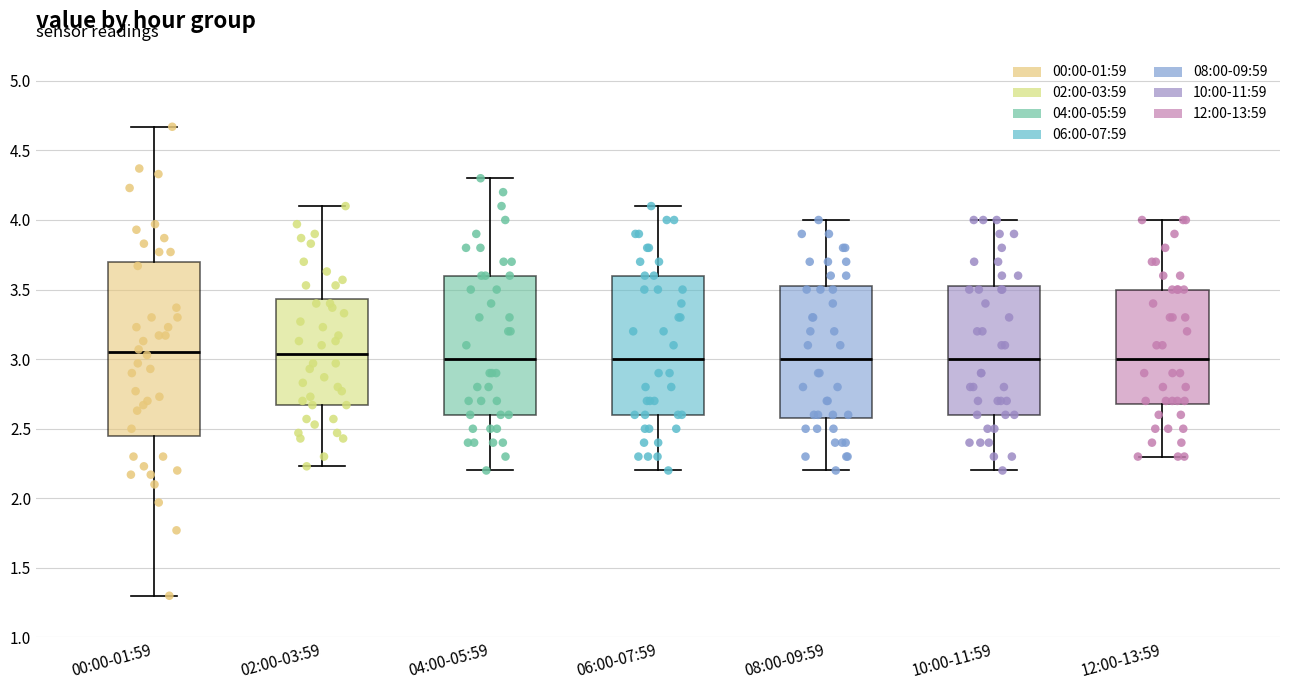

Where is the upper edge of the box for 00:00-01:59 on the y-axis? The values are not printed on the chart, so give them approximately, as read against the axis.

3.70